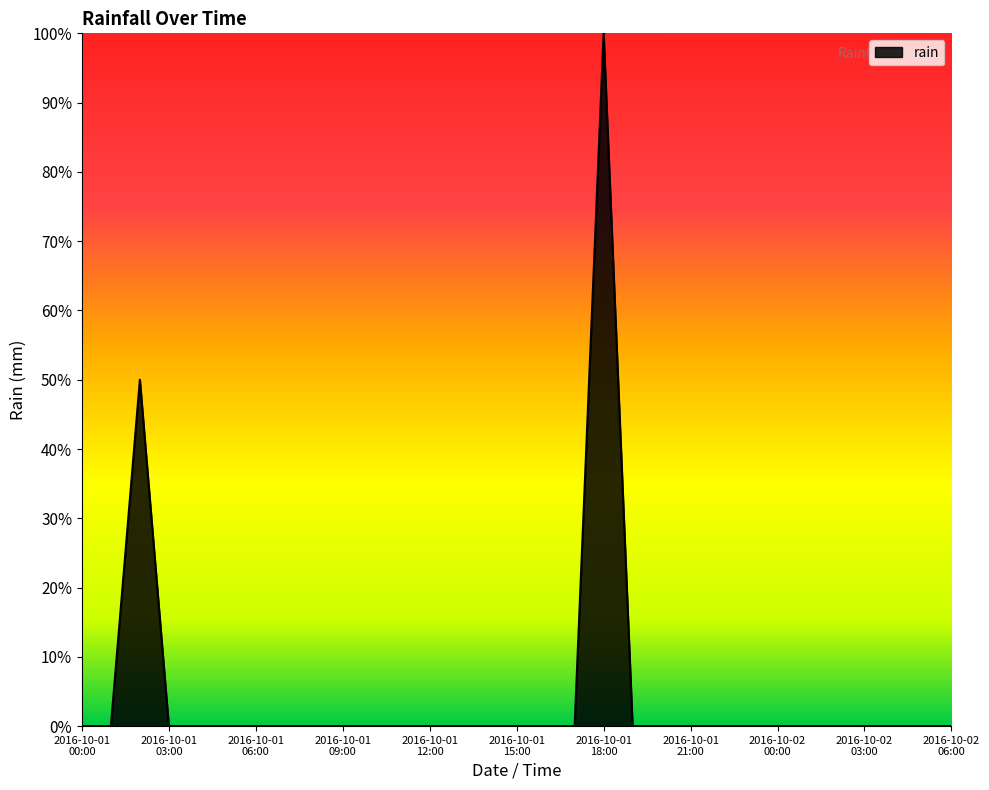

Does the chart have visible grid lines?

No